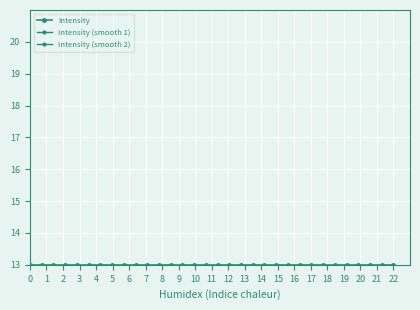

Which series has the largest total across all categories?

Intensity